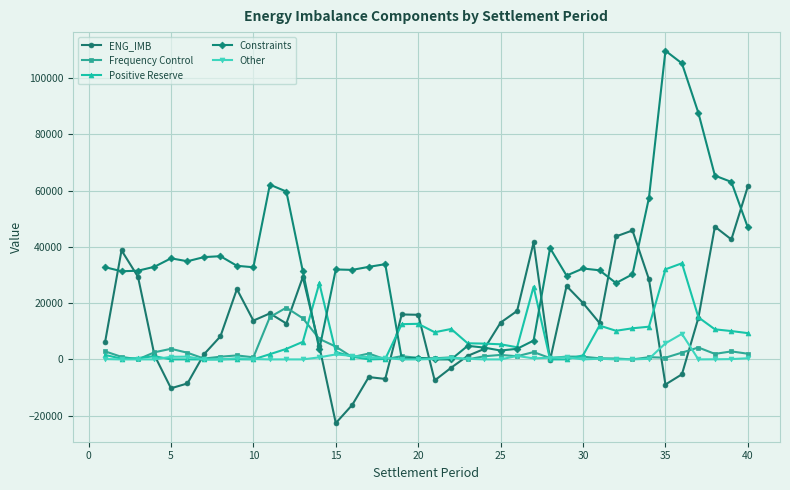

What is the maximum value for Positive Reserve?

34176.5